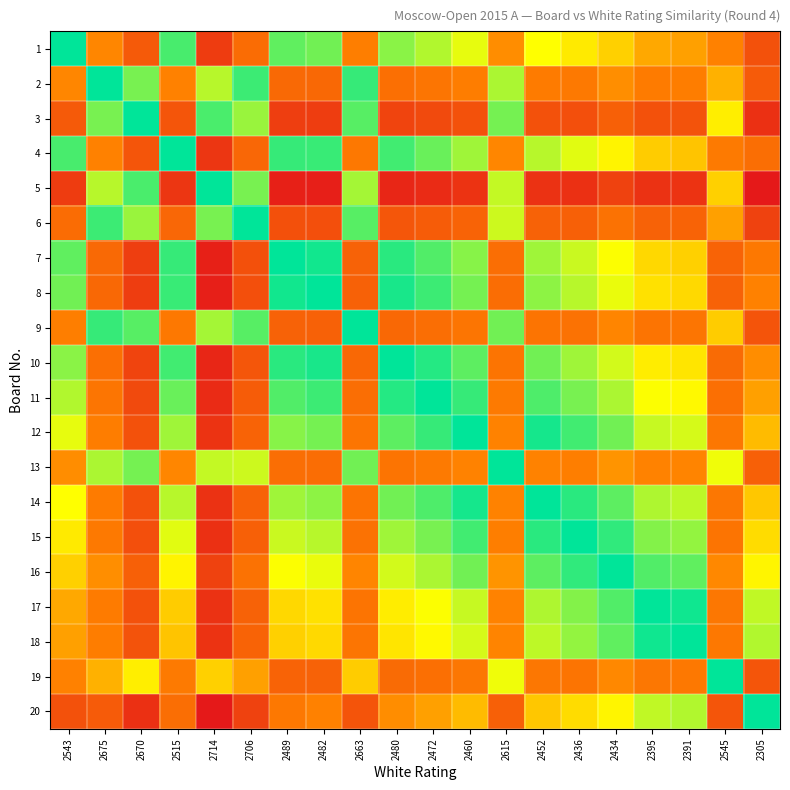

What is the spread (max minus min) of values at 2545?

0.8